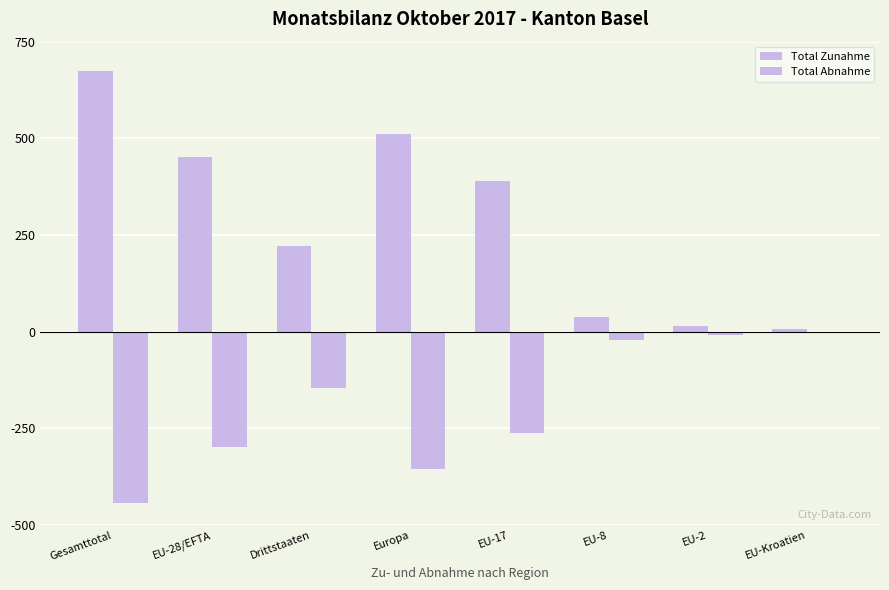

At which label does Total Abnahme reach its peak?

EU-Kroatien